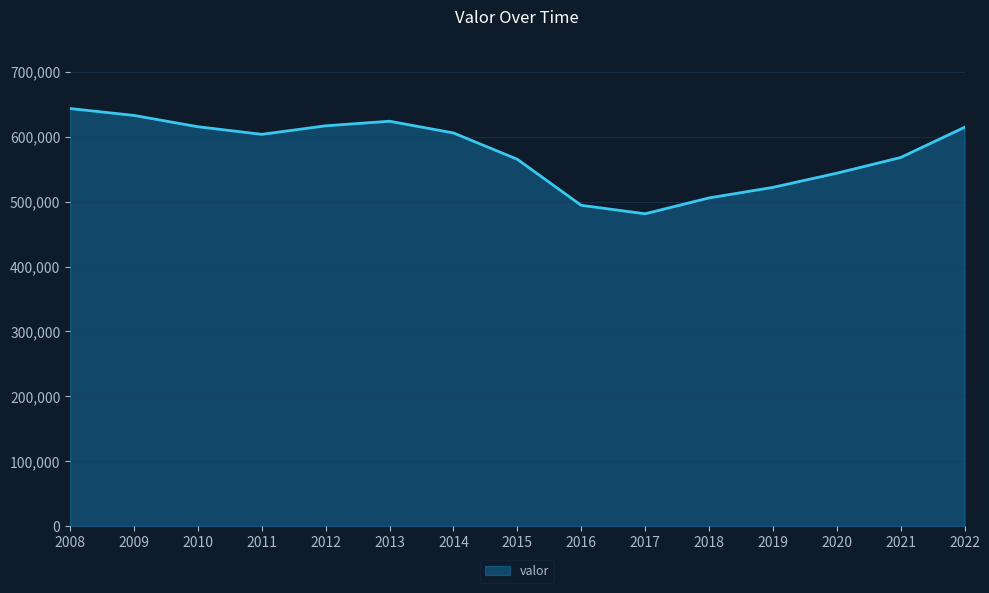

Which has a higher value, 2008 or 2012?

2008